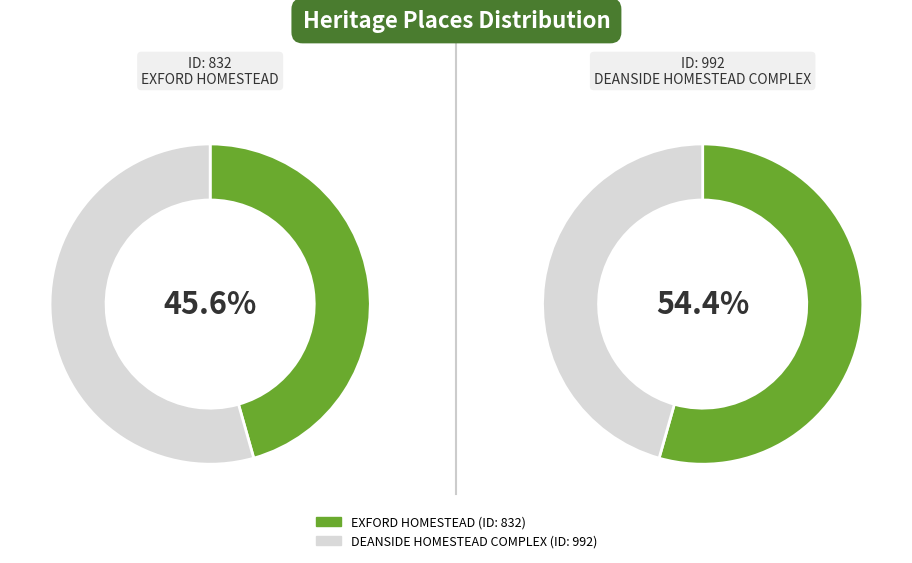

To the nearest percent, what is the difference between the EXFORD HOMESTEAD and DEANSIDE HOMESTEAD COMPLEX slice percentages?

9%